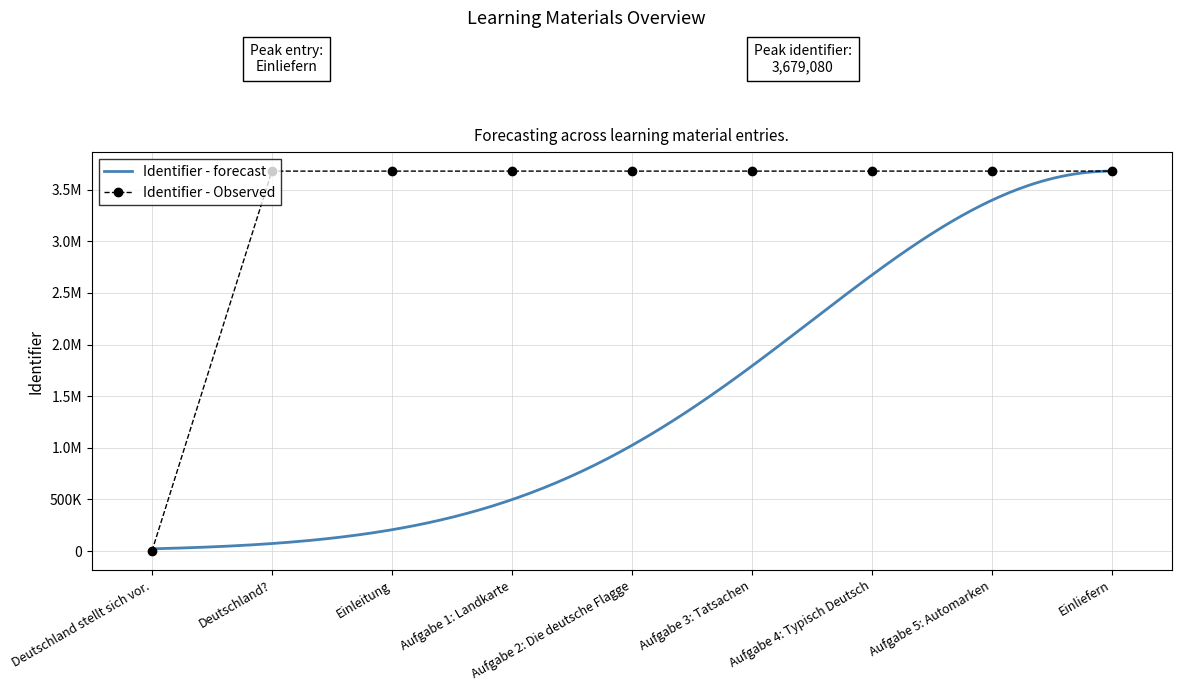

Approximately how many times larger is the value at Aufgabe 3: Tatsachen compared to Aufgabe 1: Landkarte?

1.0